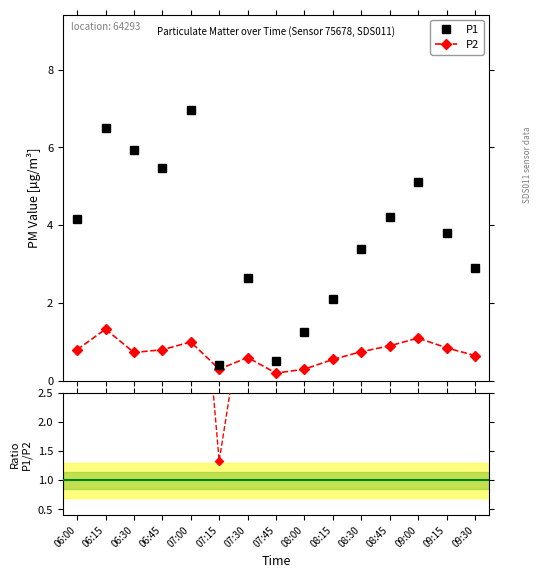

What is the label of the 1st point from the left?

06:00